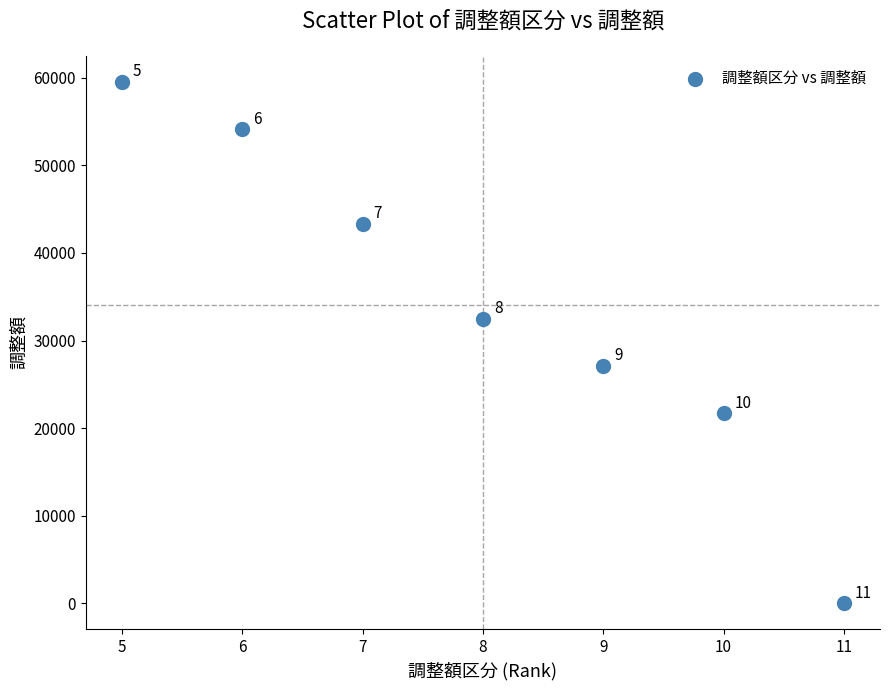

What is the average X value?

8